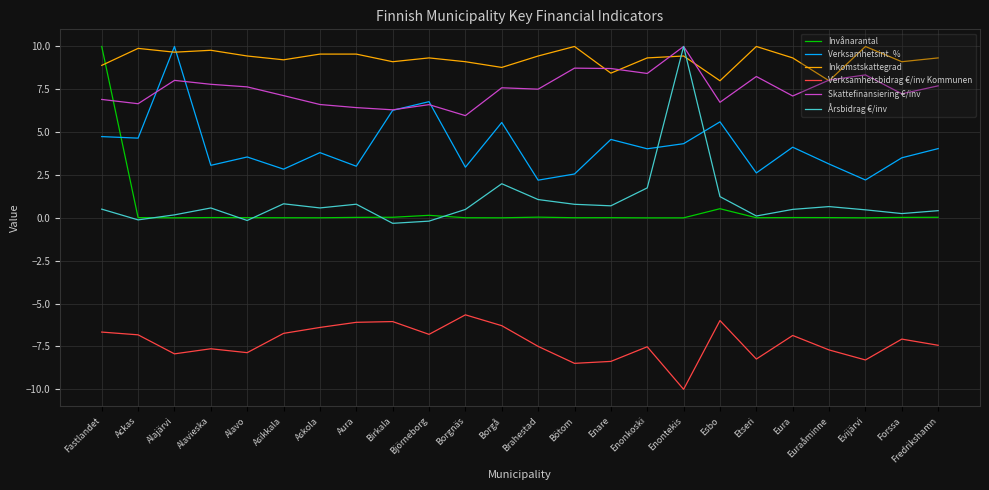

At which label does Verksamhetsint. % first exceed 4?

Fastlandet